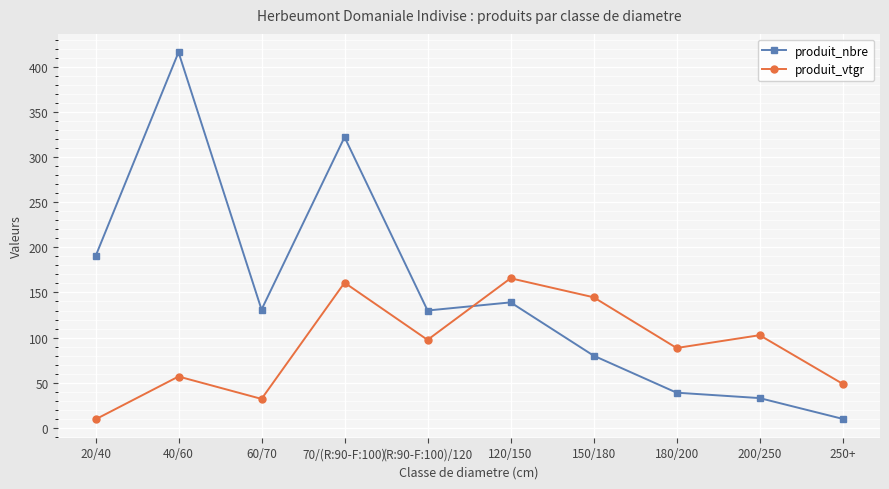

At which category is the sum across all series the highest?

70/(R:90-F:100)